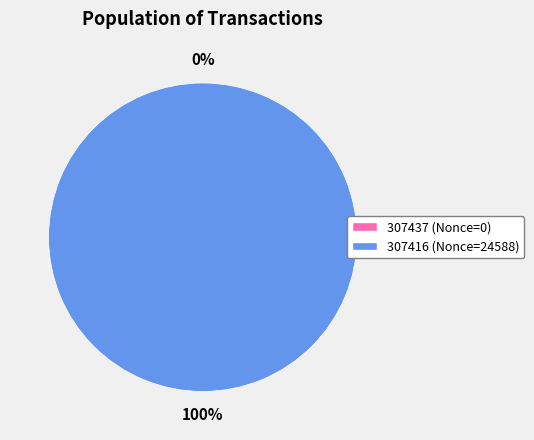

To the nearest percent, what portion does 307416 represent?

100%